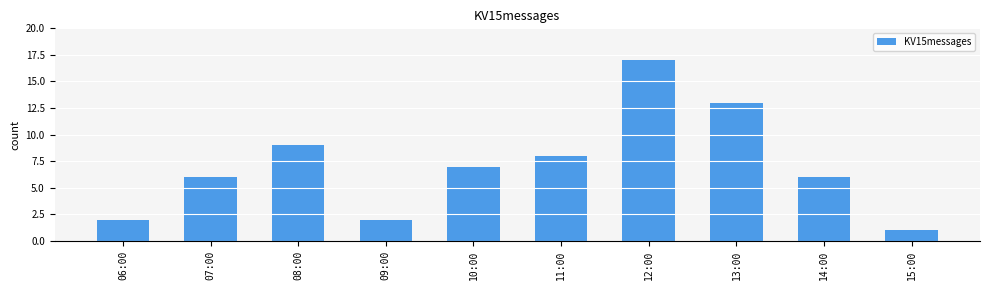

Approximately how many times larger is the value at 12:00 compared to 13:00?

1.3